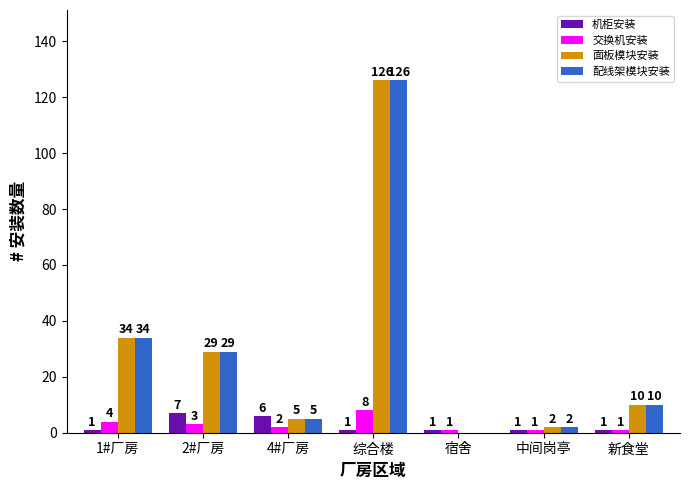

At which category is the sum across all series the highest?

综合楼